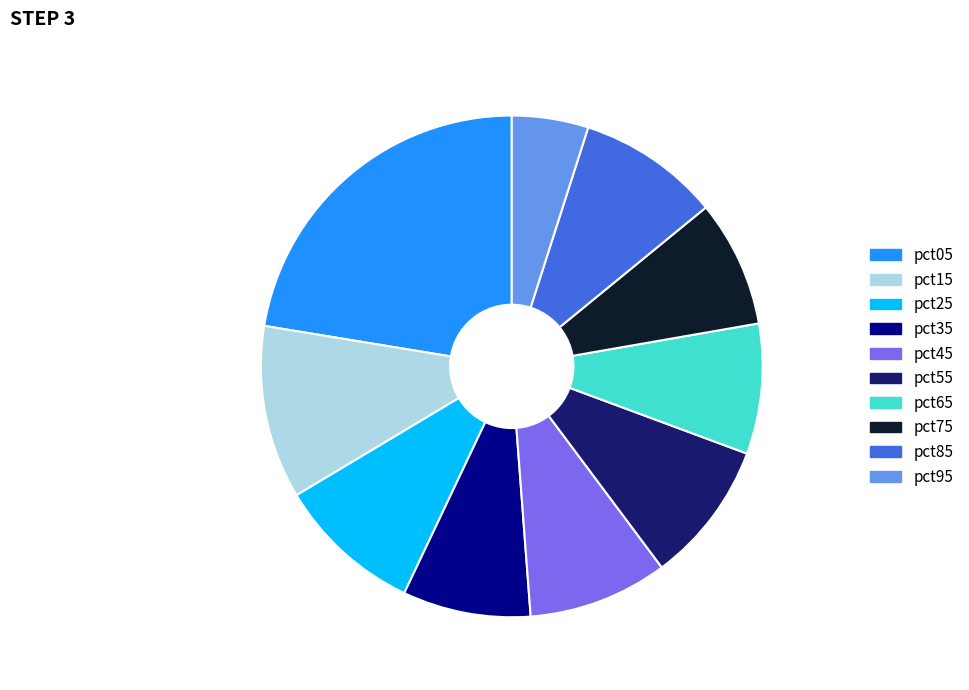

Which category has the smallest portion of the pie?

pct95